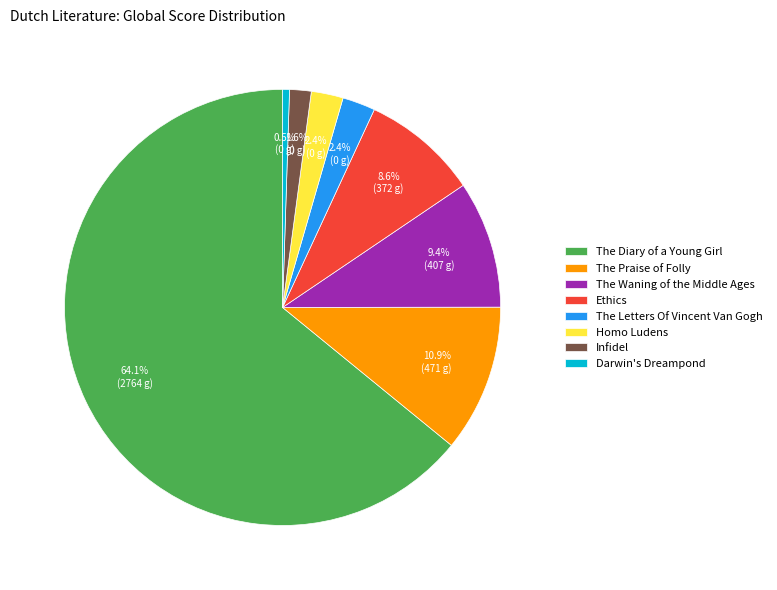

Does any single category account for the majority?

Yes